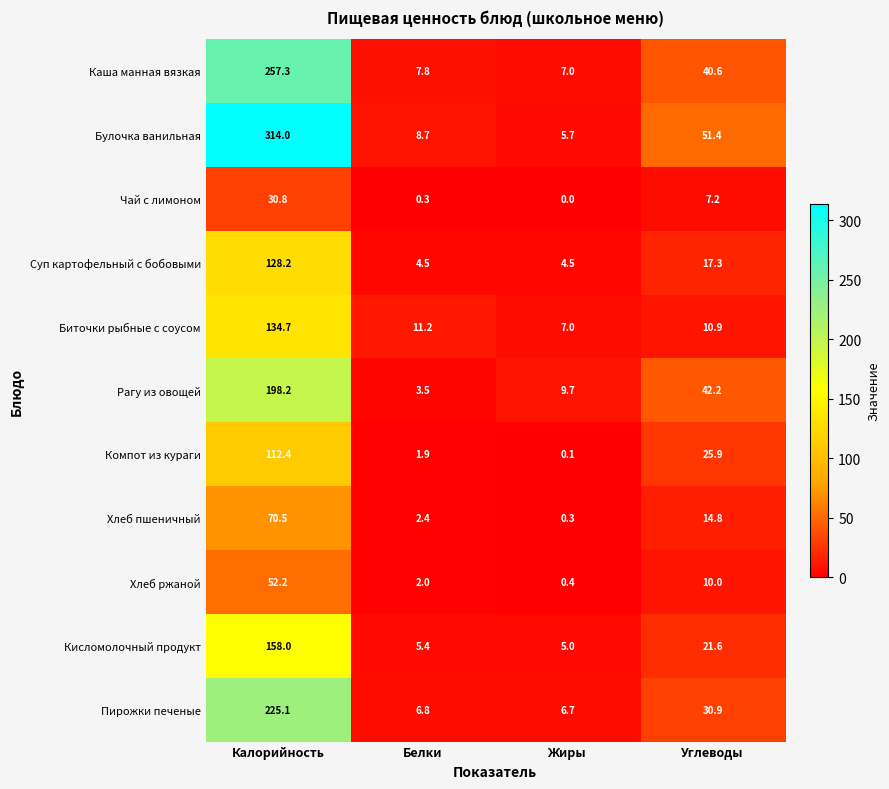

What is the spread (max minus min) of values at Белки?

10.9